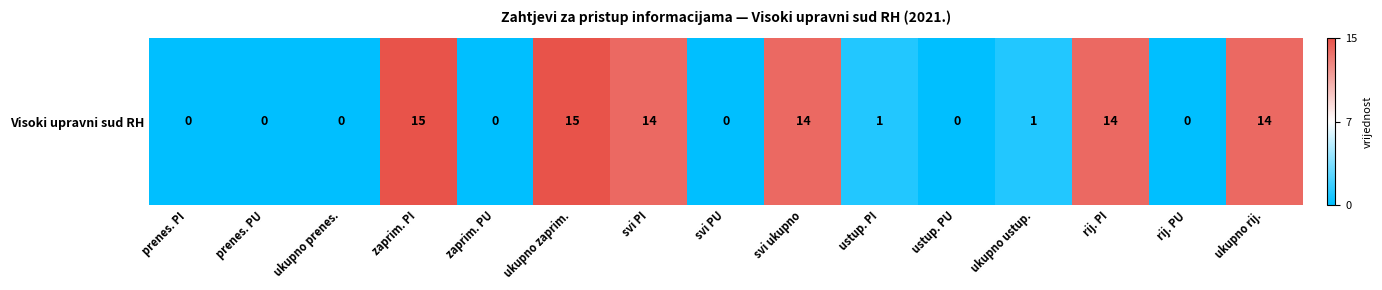

What is the change in value from svi PU to rij. PI?

+14